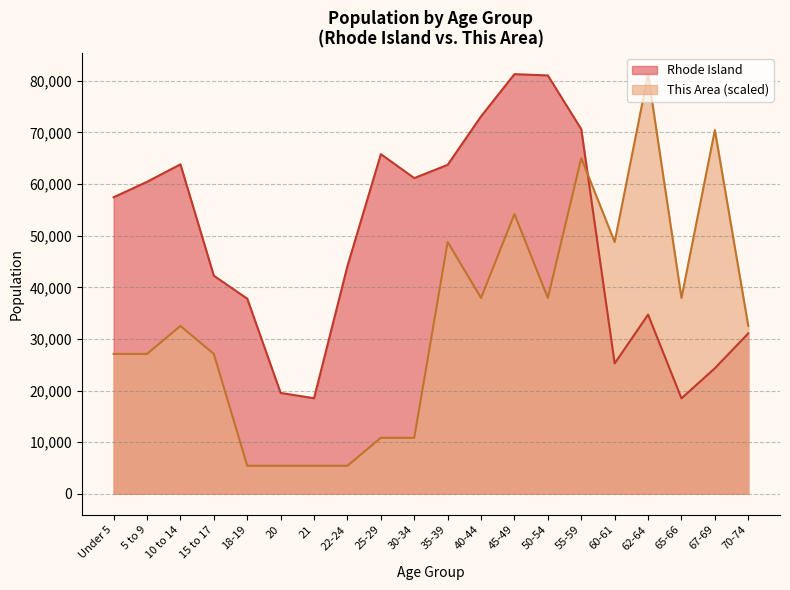

At which label does Rhode Island reach its minimum?

65-66